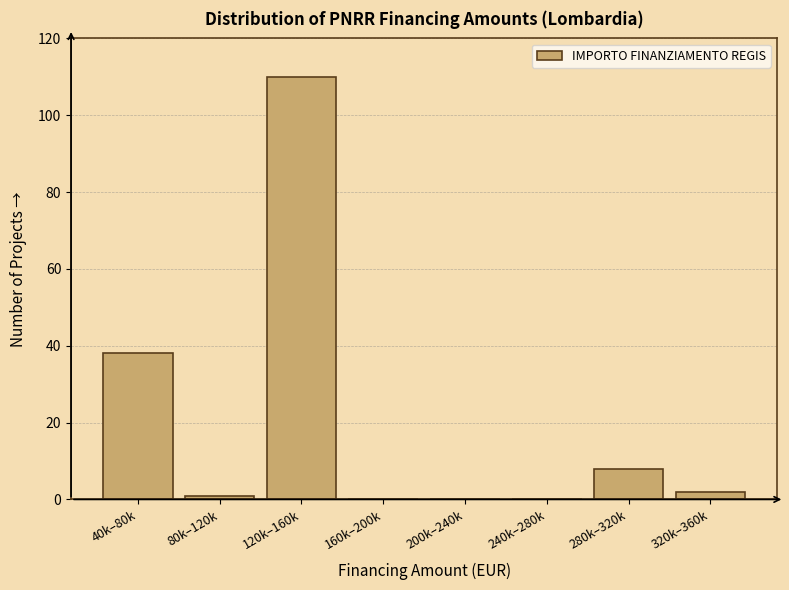

Reading left to right, list all the values displayed in this chart.

40k–80k=38	80k–120k=1	120k–160k=110	160k–200k=0	200k–240k=0	240k–280k=0	280k–320k=8	320k–360k=2